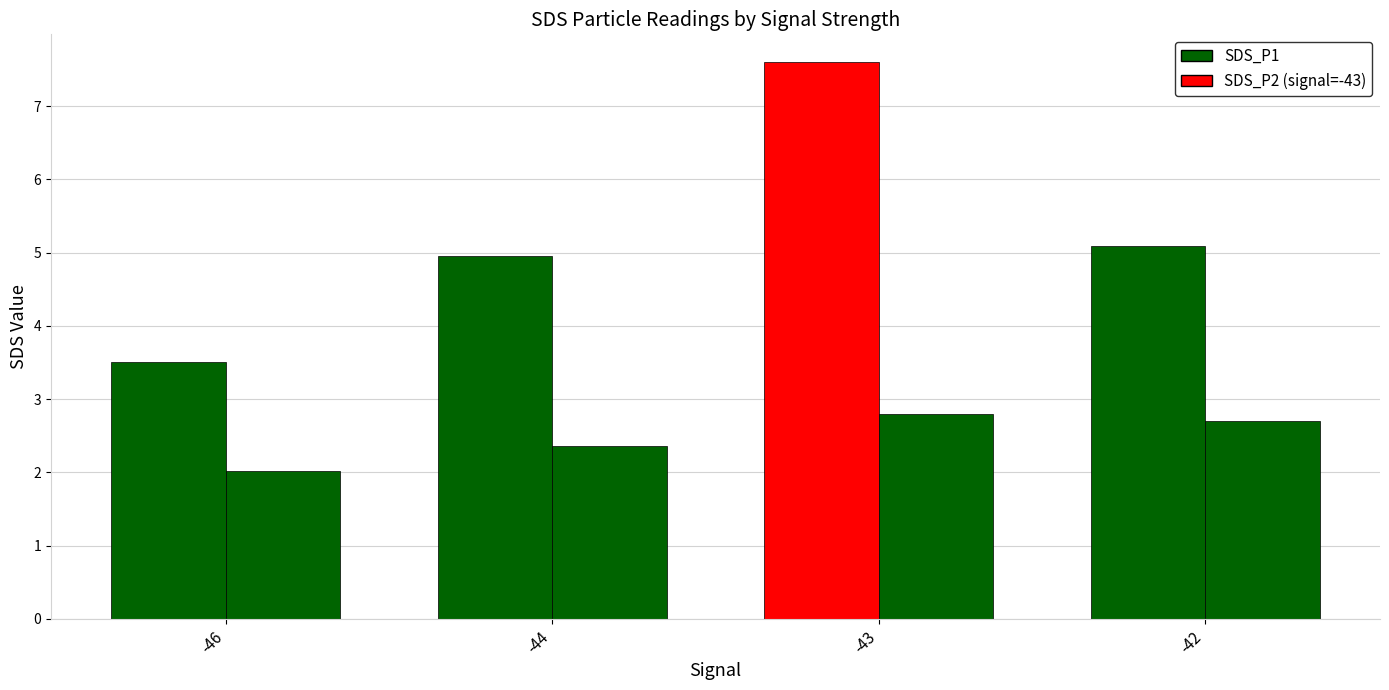

Count the number of data series in this chart.

2